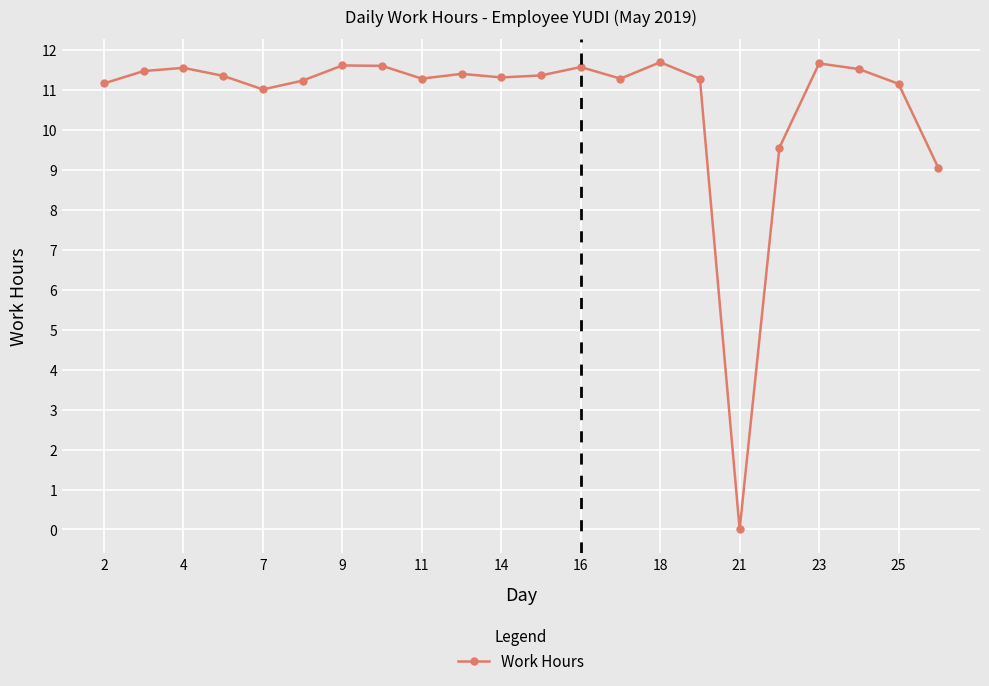

What is the value of the 19th point from the left?

11.7